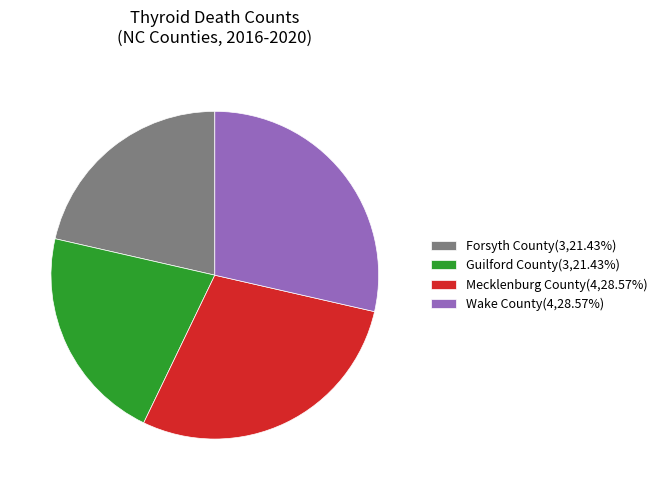

Approximately how many times larger is the value at Mecklenburg County(4,28.57%) compared to Wake County(4,28.57%)?

1.0